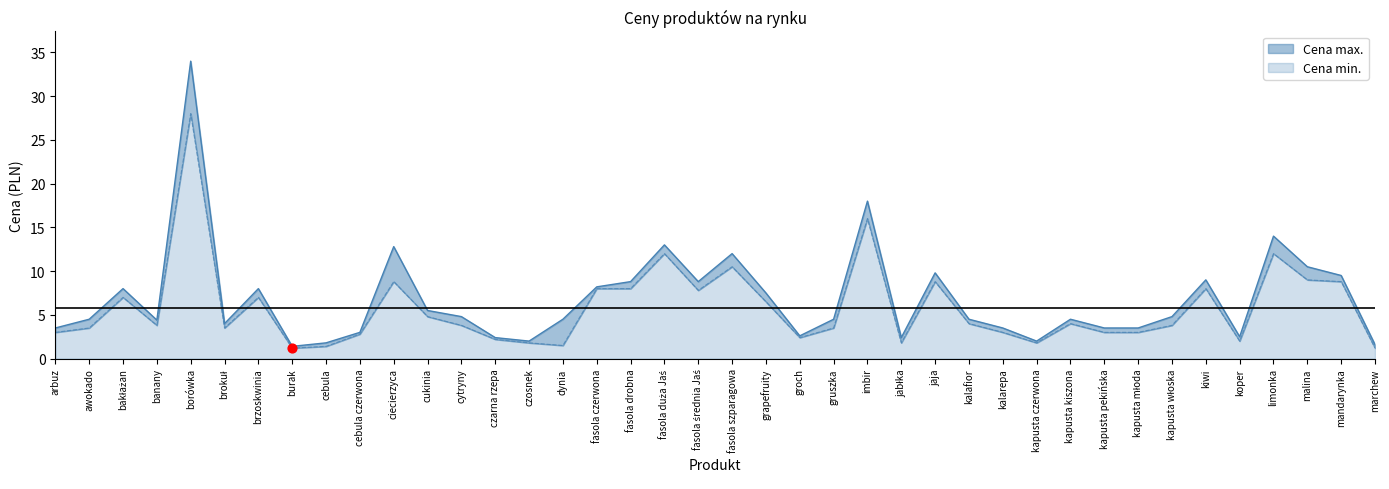

At which category is the sum across all series the highest?

borówka